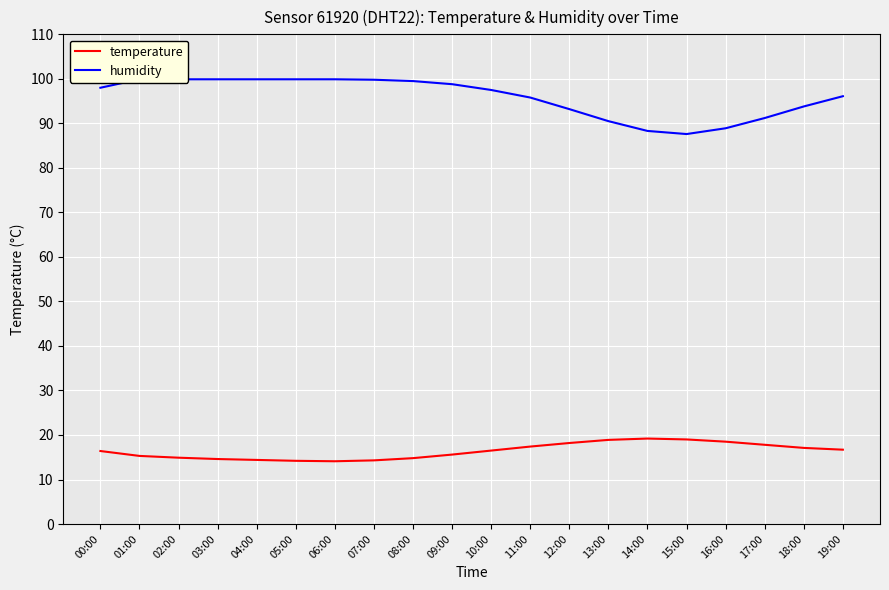

What value does the humidity series have at 16:00?

88.9